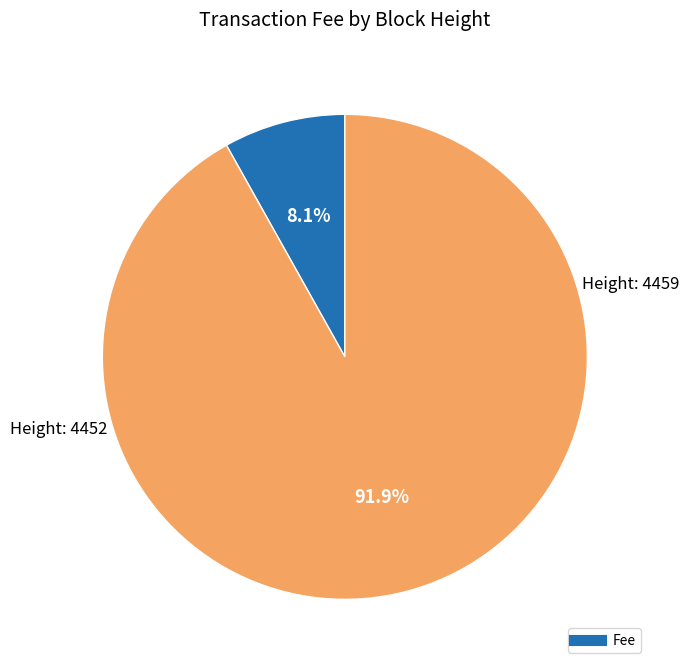

How many slices are in this pie chart?

2